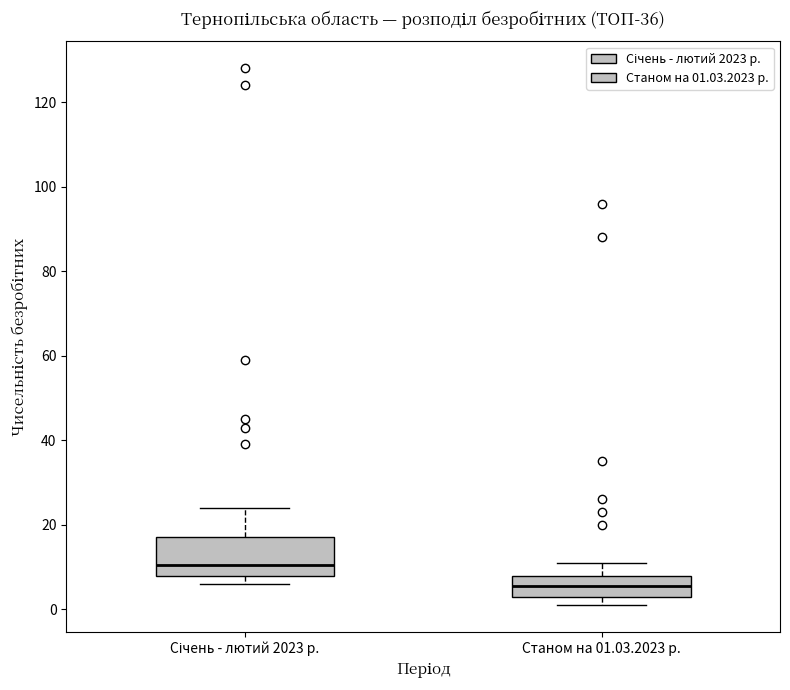

Which box's median line is the lowest?

Станом на 01.03.2023 р.